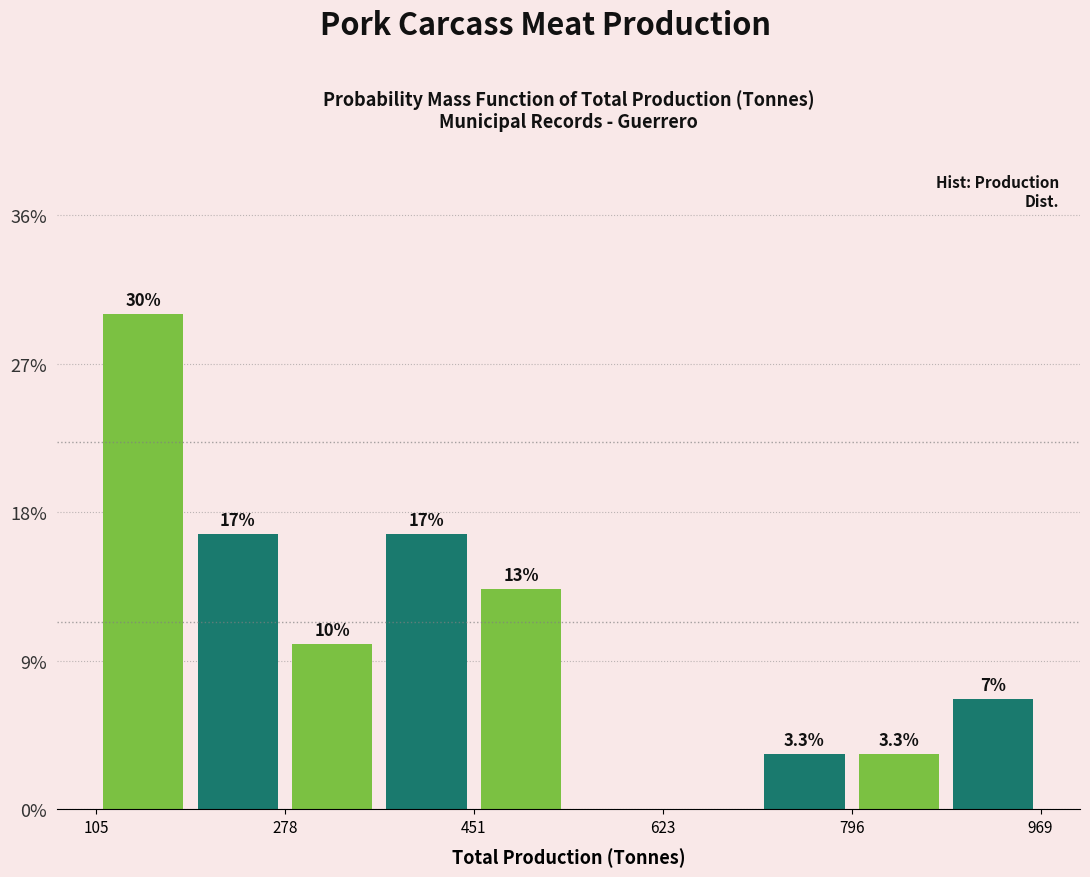

Which range on the x-axis has the tallest bar?

100 to 200